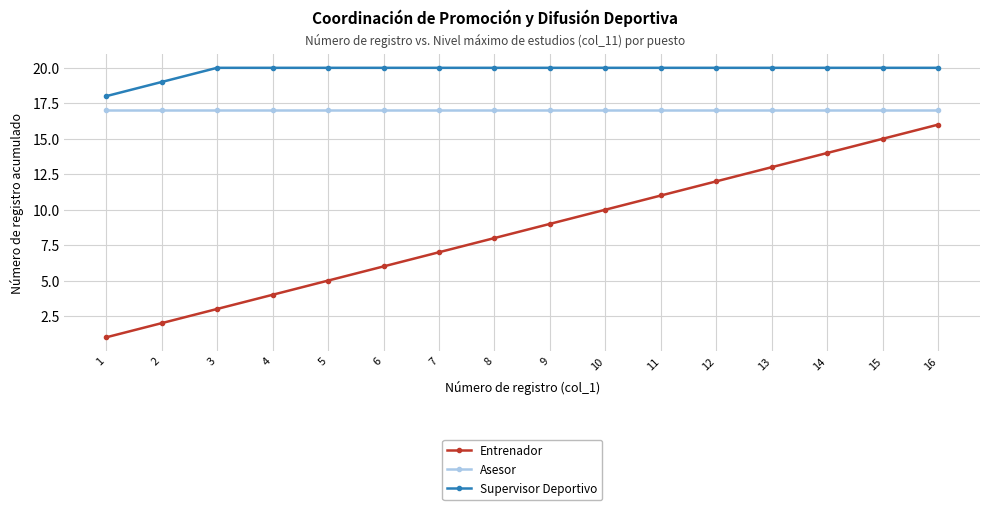

Reading left to right, extract all data points from this chart.

Entrenador: 1	2	3	4	5	6	7	8	9	10	11	12	13	14	15	16
Asesor: 17	17	17	17	17	17	17	17	17	17	17	17	17	17	17	17
Supervisor Deportivo: 18	19	20	20	20	20	20	20	20	20	20	20	20	20	20	20